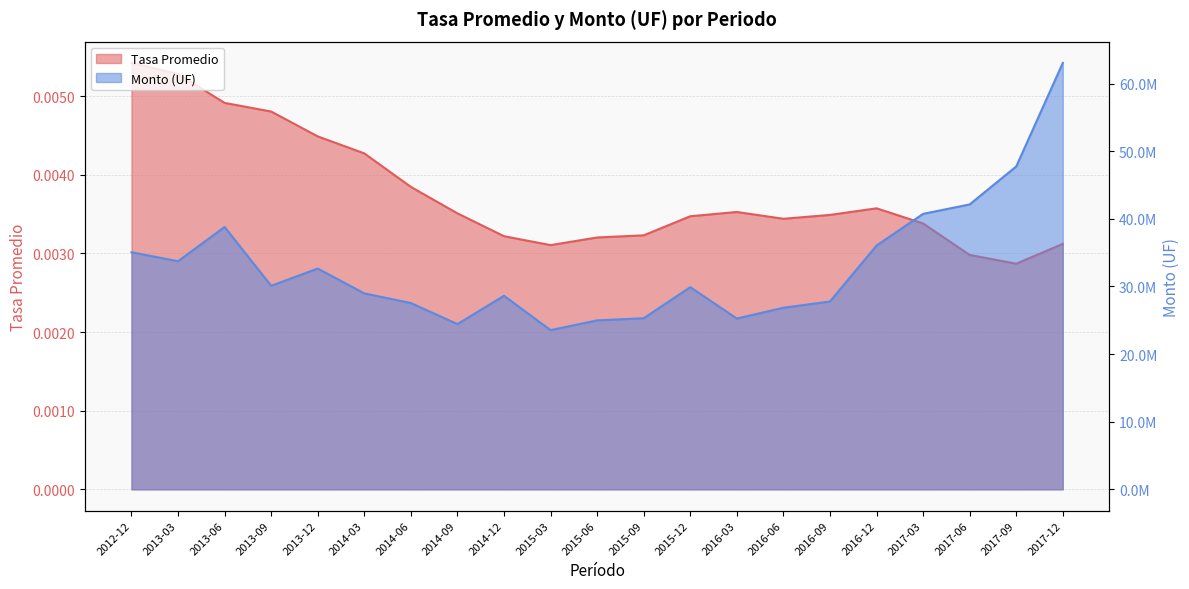

Which category has the lowest value in the Monto (UF) series?

2015-03